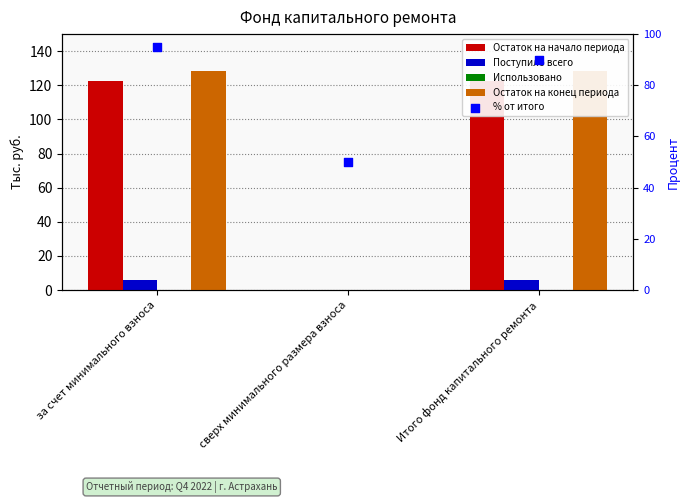

Is the value of Использовано at за счет минимального взноса greater than the value of Поступило всего at за счет минимального взноса?

No